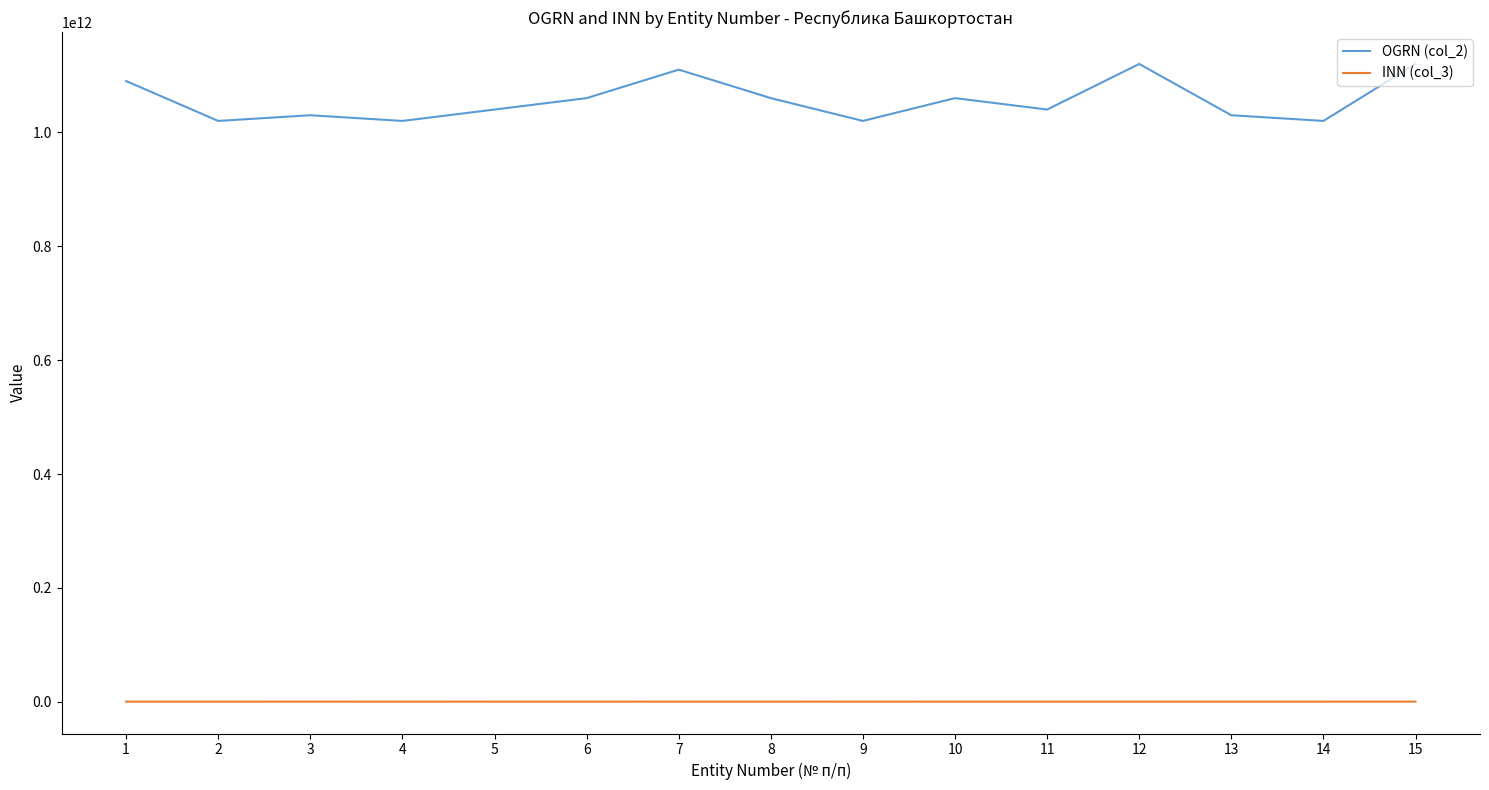

Is the value of OGRN (col_2) at 10 greater than the value of INN (col_3) at 1?

Yes